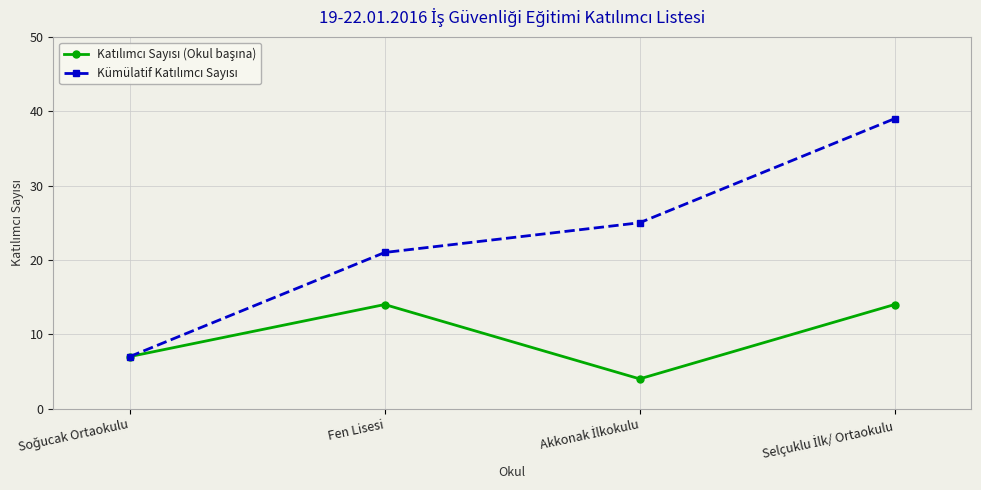

What is the label of the 2nd point from the left?

Fen Lisesi